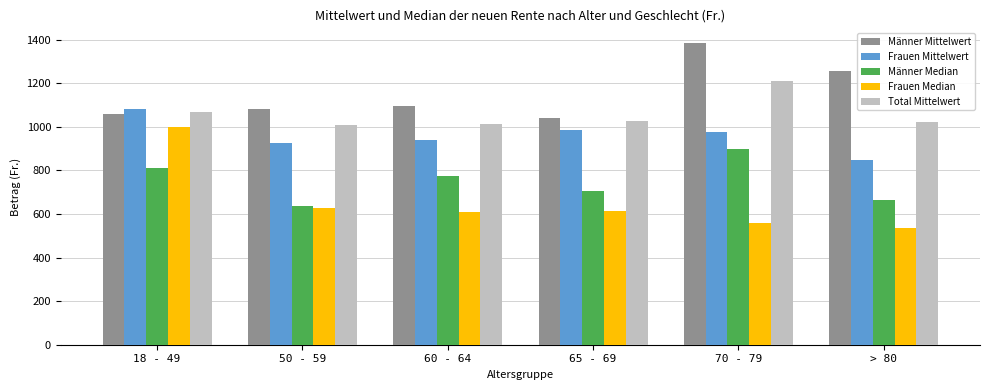

What value does the Frauen Median series have at 50 - 59?

628.2